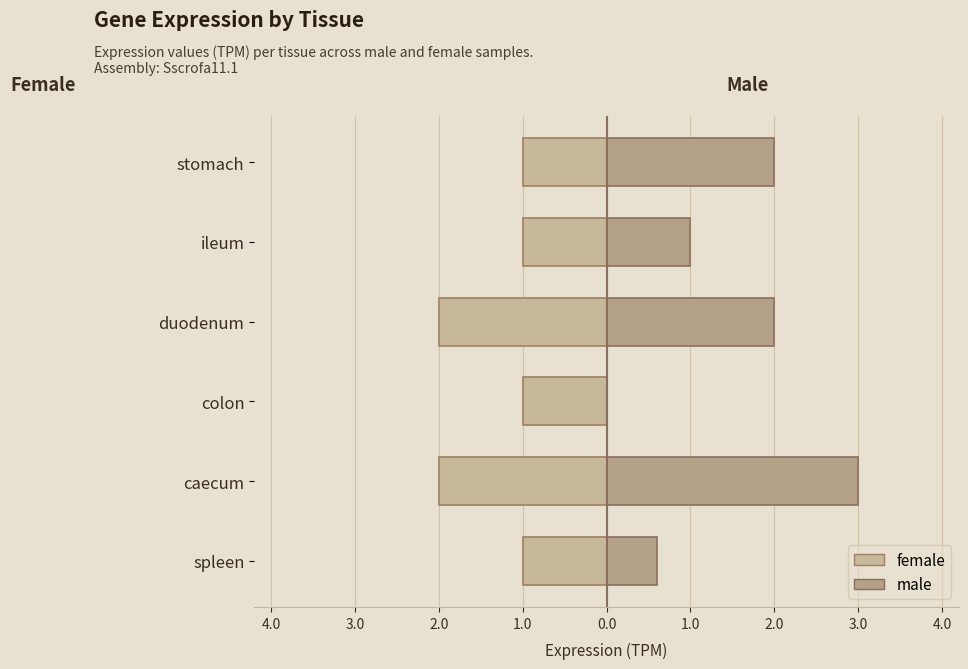

What is the difference between the maximum and second lowest values in the female series?

1.0